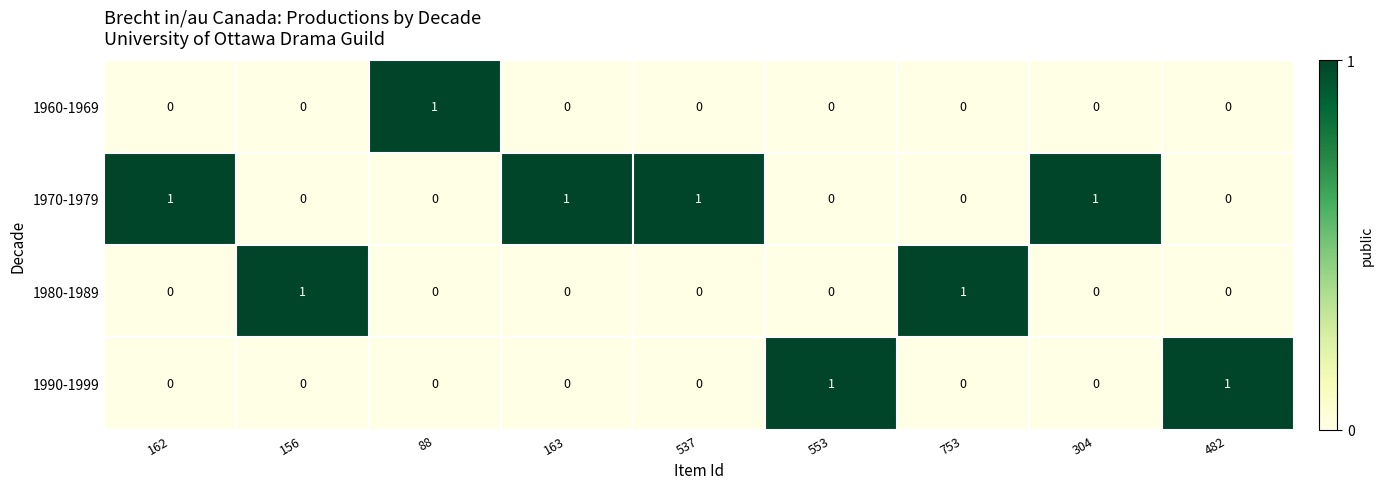

What is the maximum value shown in the chart?

1